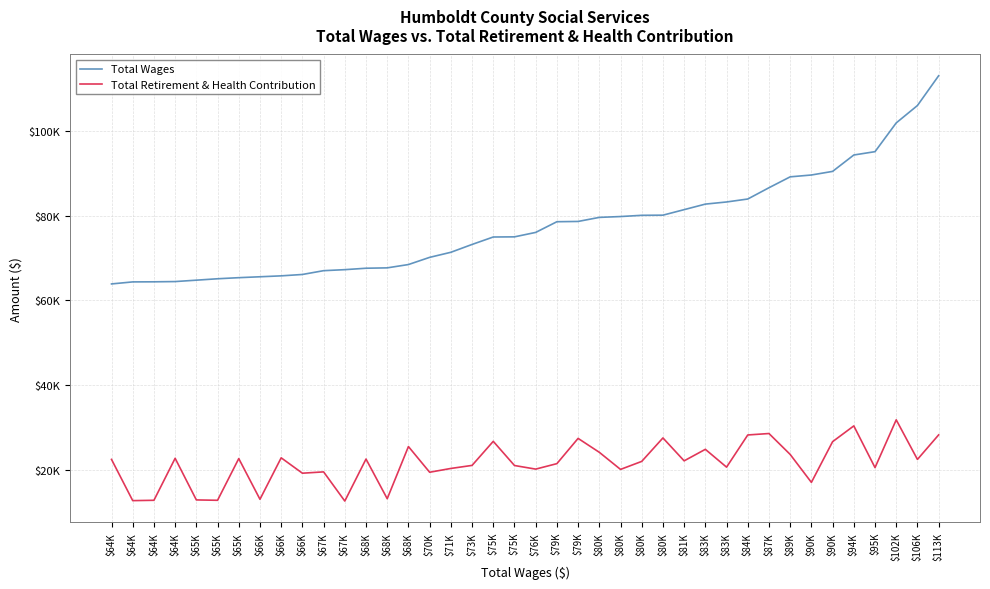

What are all the series names shown in the legend?

Total Wages, Total Retirement & Health Contribution